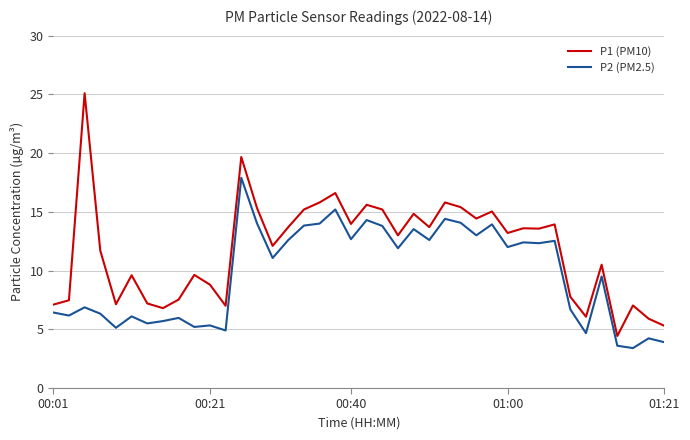

What is the difference between the maximum and minimum values in the P2 (PM2.5) series?

14.5